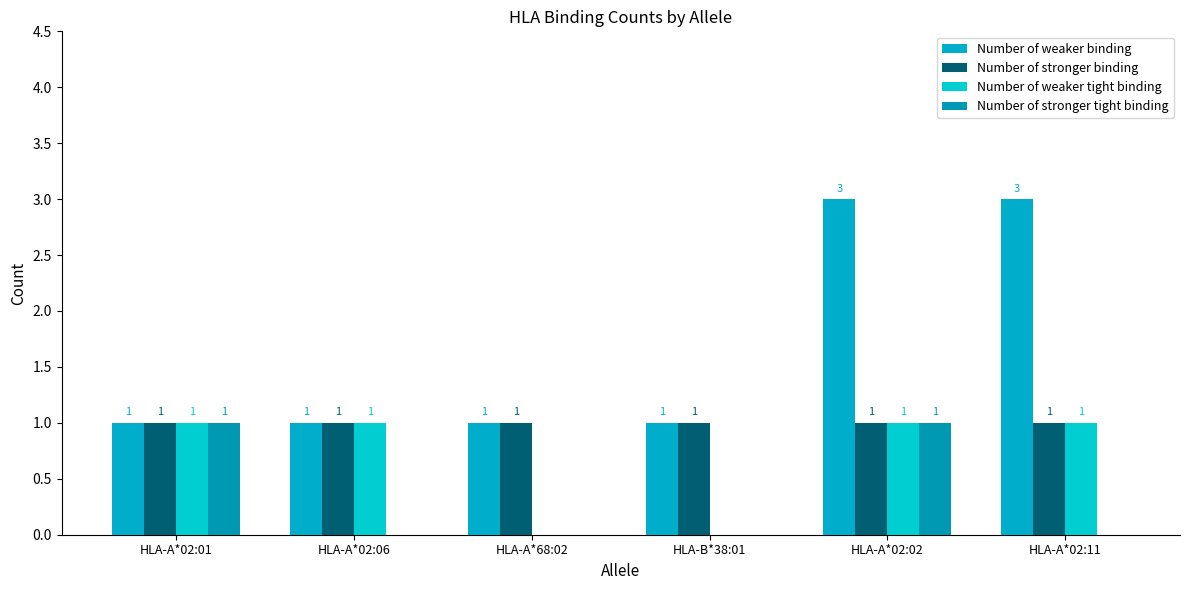

What are all the series names shown in the legend?

Number of weaker binding, Number of stronger binding, Number of weaker tight binding, Number of stronger tight binding